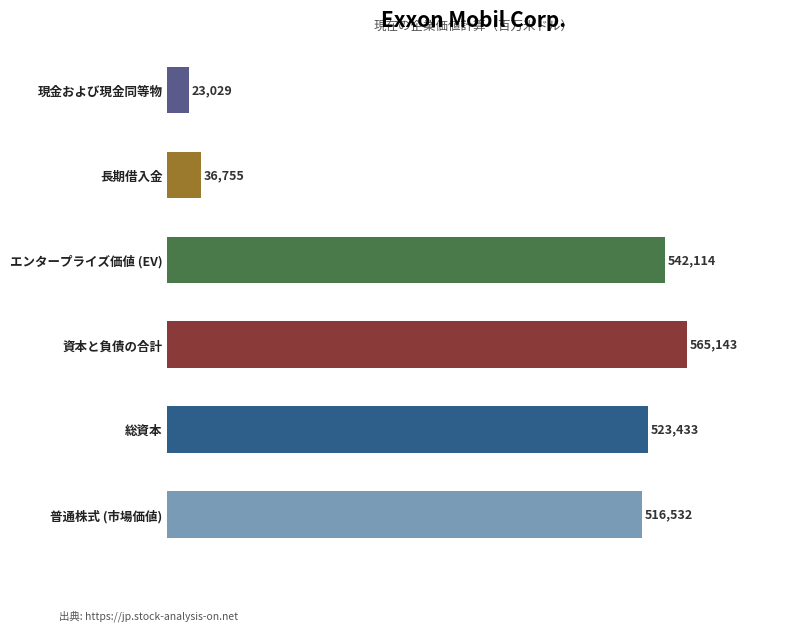

Where is the data nearest to the value 294086?

普通株式 (市場価値)